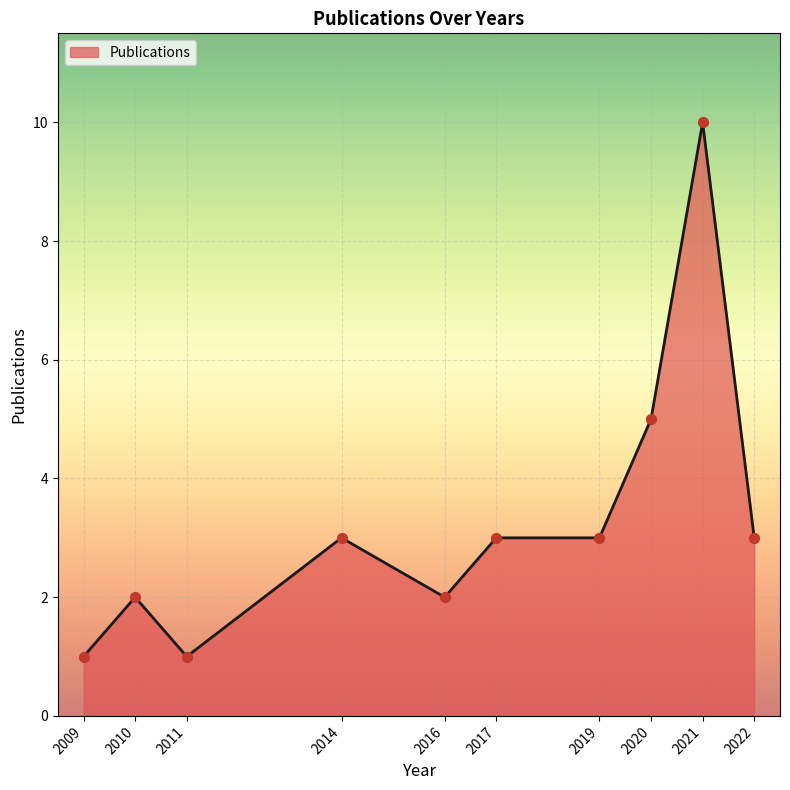

Approximately how many times larger is the value at 2011 compared to 2009?

1.0